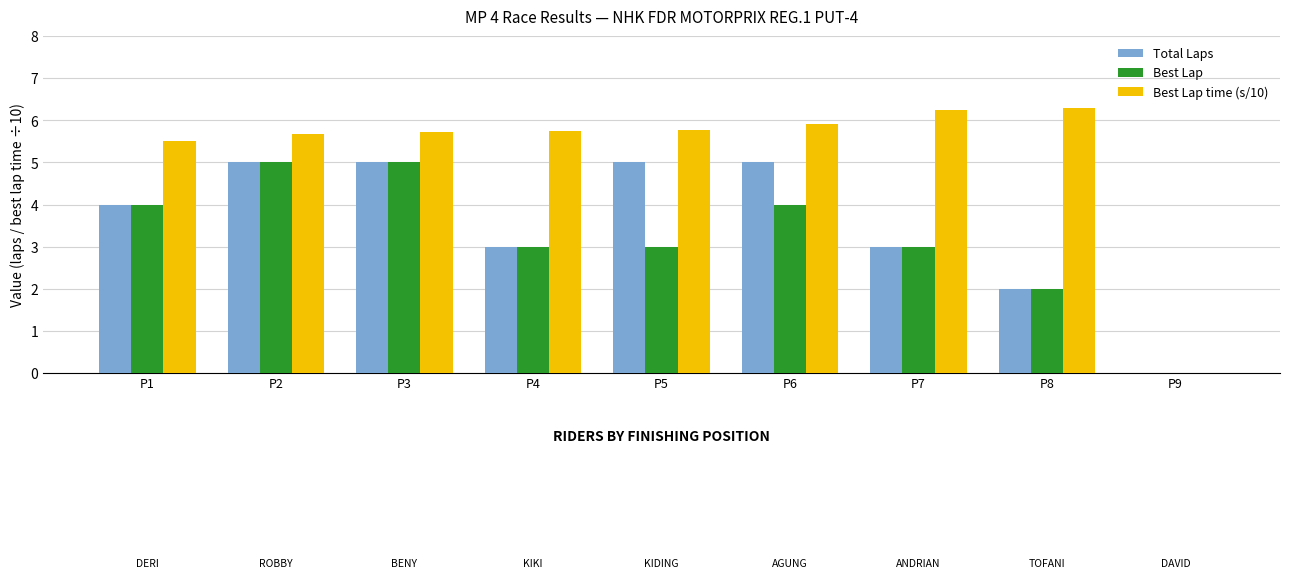

What is the sum of all Best Lap values?

29.0